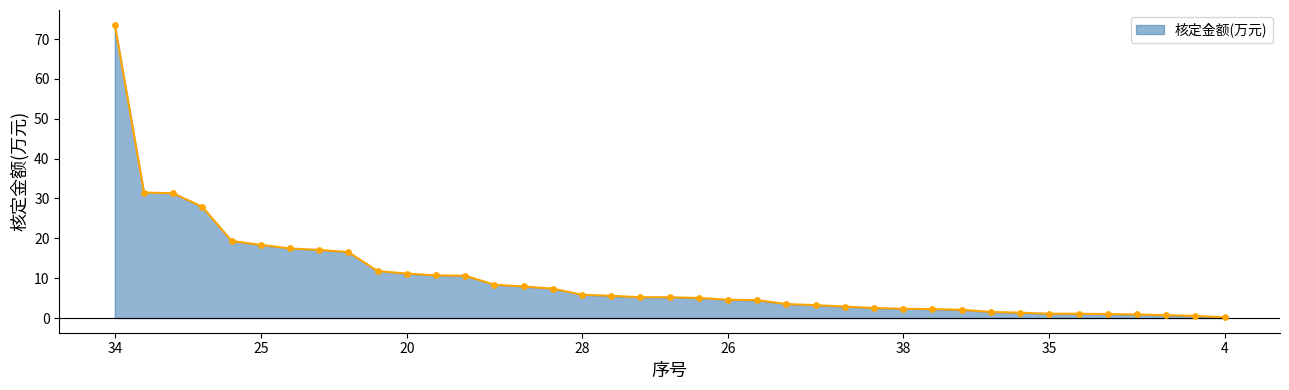

What is the greatest value displayed?

73.6